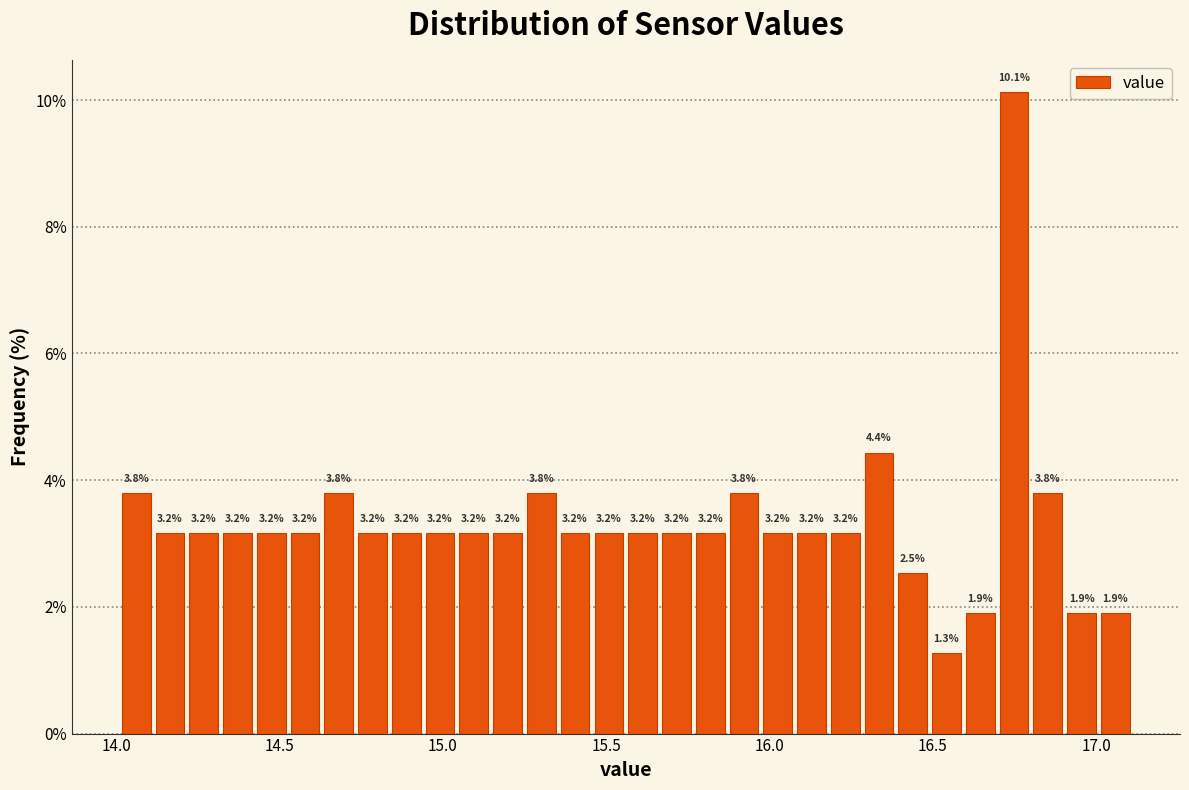

Read against the x-axis, roughly where is the centre of the tallest bar?

16.75